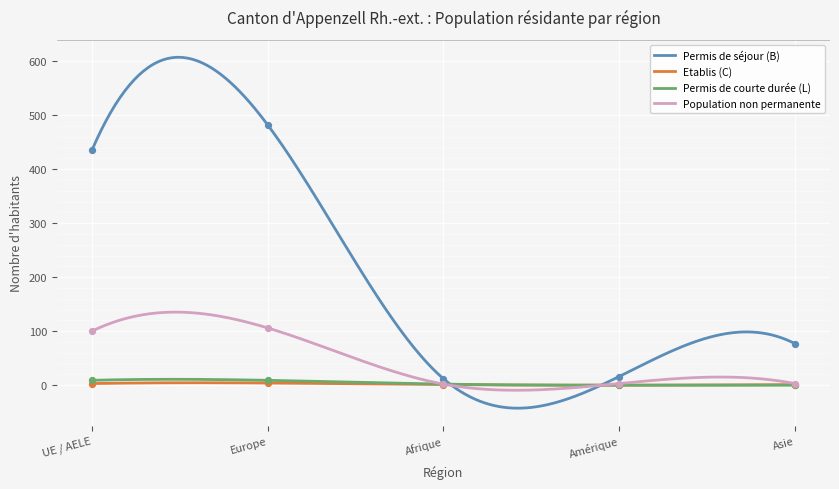

At how many categories does at least one series exceed 211?

2